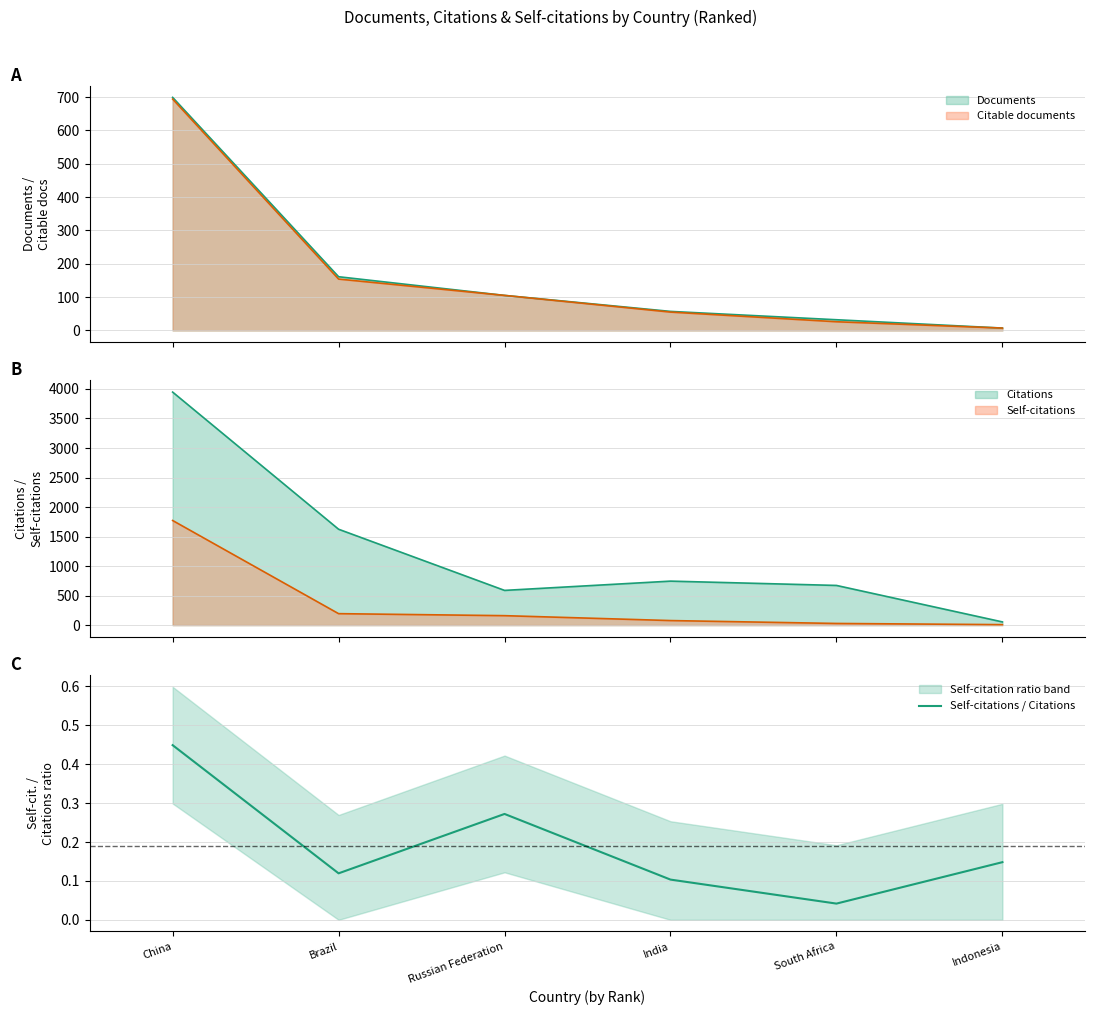

Where is the data nearest to the value 0?

South Africa